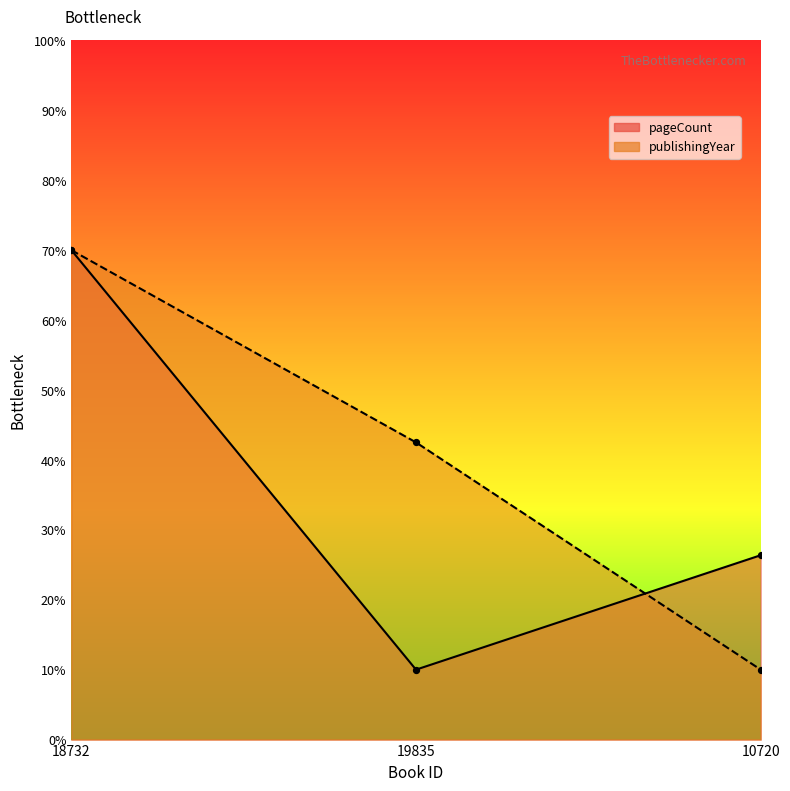

Is the value of pageCount at 10720 greater than the value of publishingYear at 18732?

No